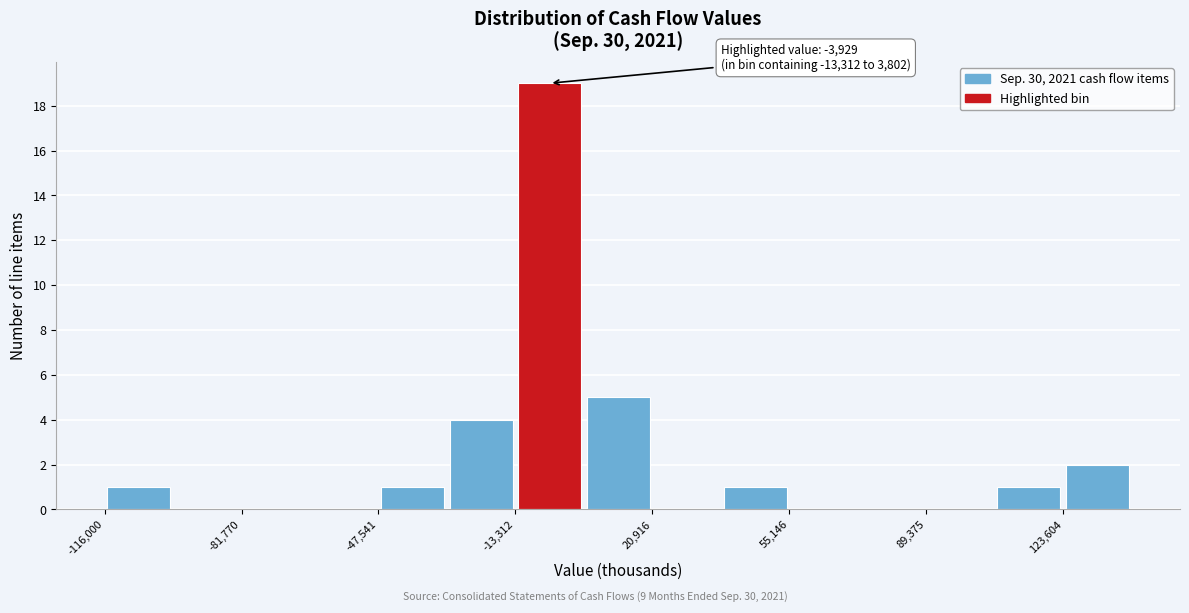

Read against the x-axis, roughly where is the centre of the tallest bar?

-5000